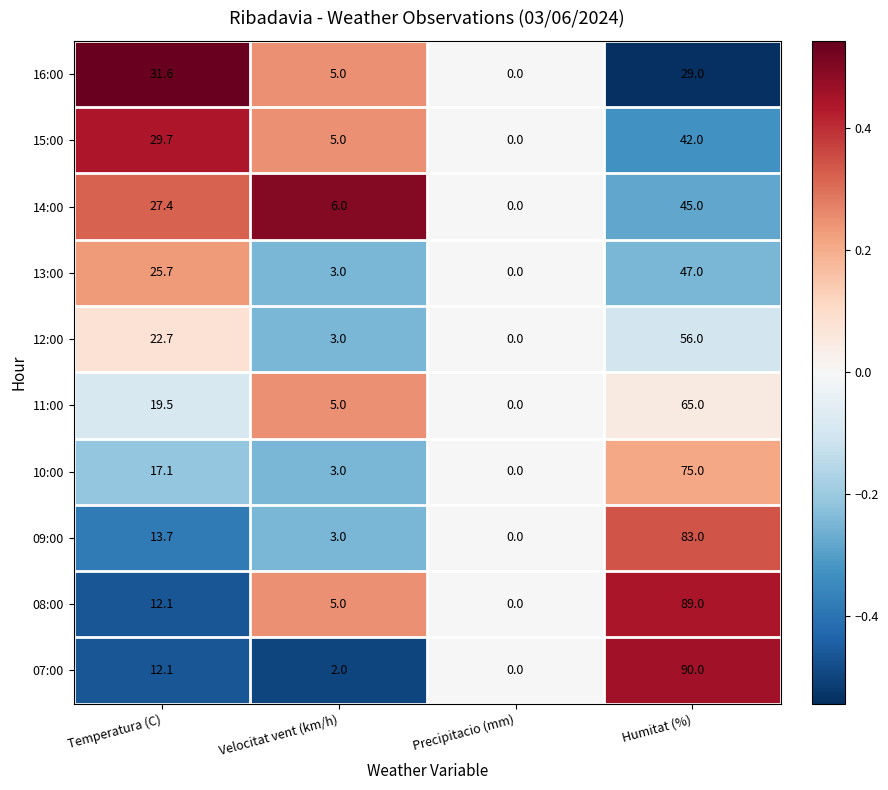

Which series has the largest total across all categories?

08:00